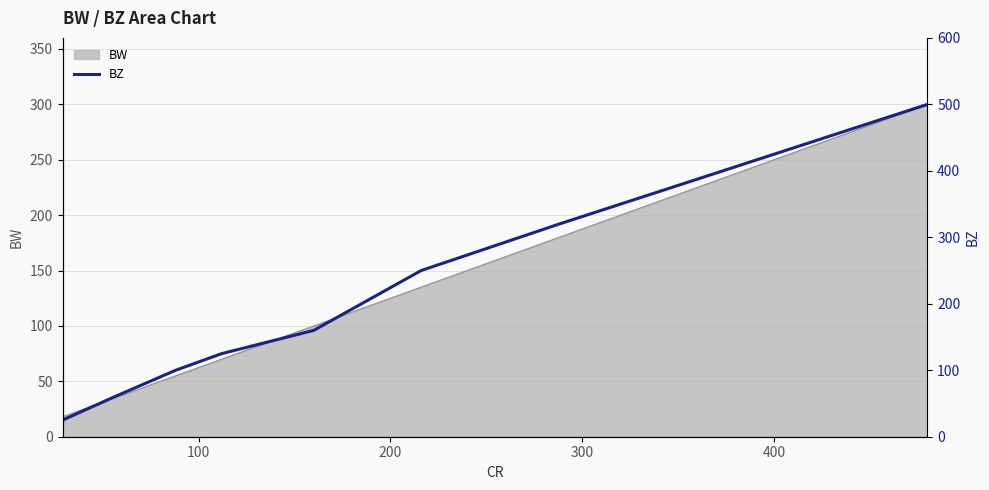

What is the highest value of the BW series?

300